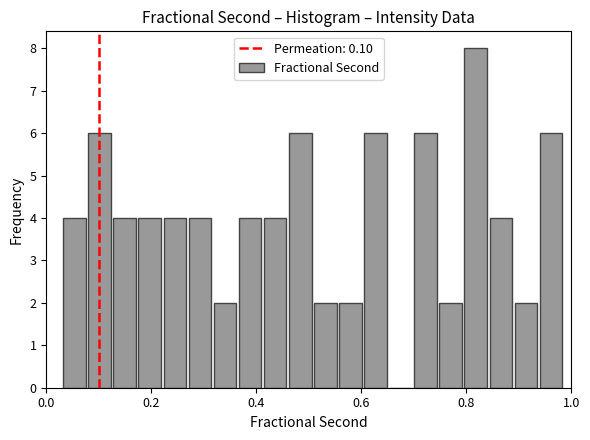

Read against the x-axis, roughly where is the centre of the tallest bar?

0.82